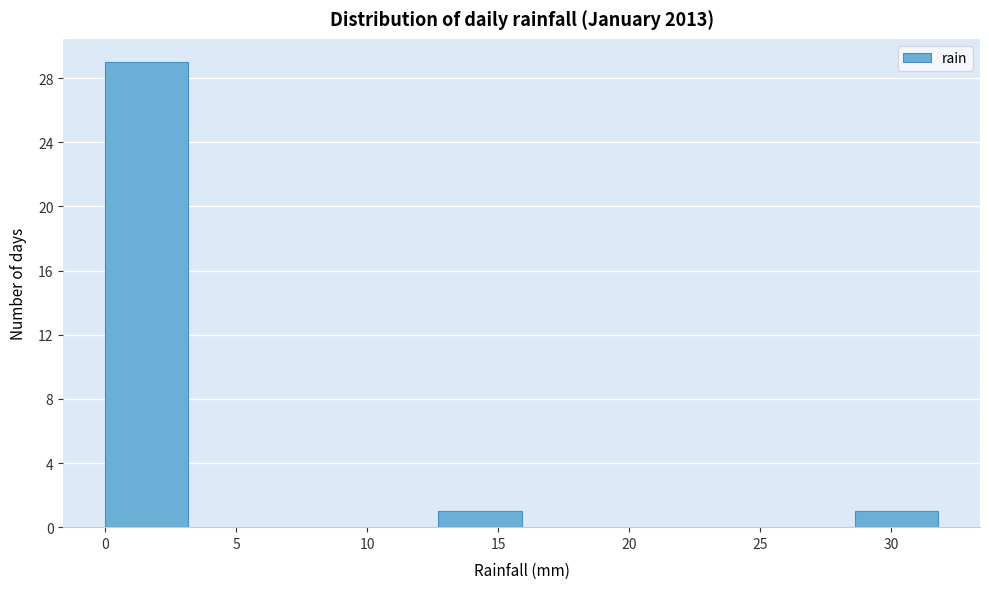

Over which range of the x-axis is the bar tallest?

0.0 to 3.0